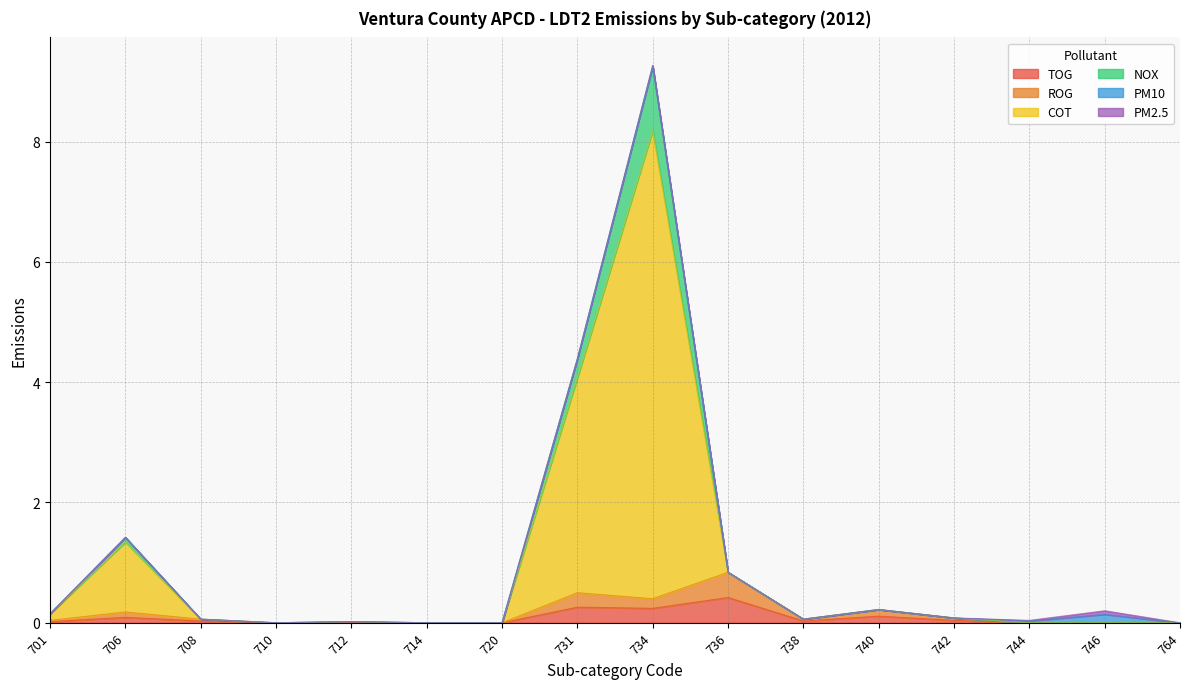

True or false: NOX and TOG intersect in this chart.

False